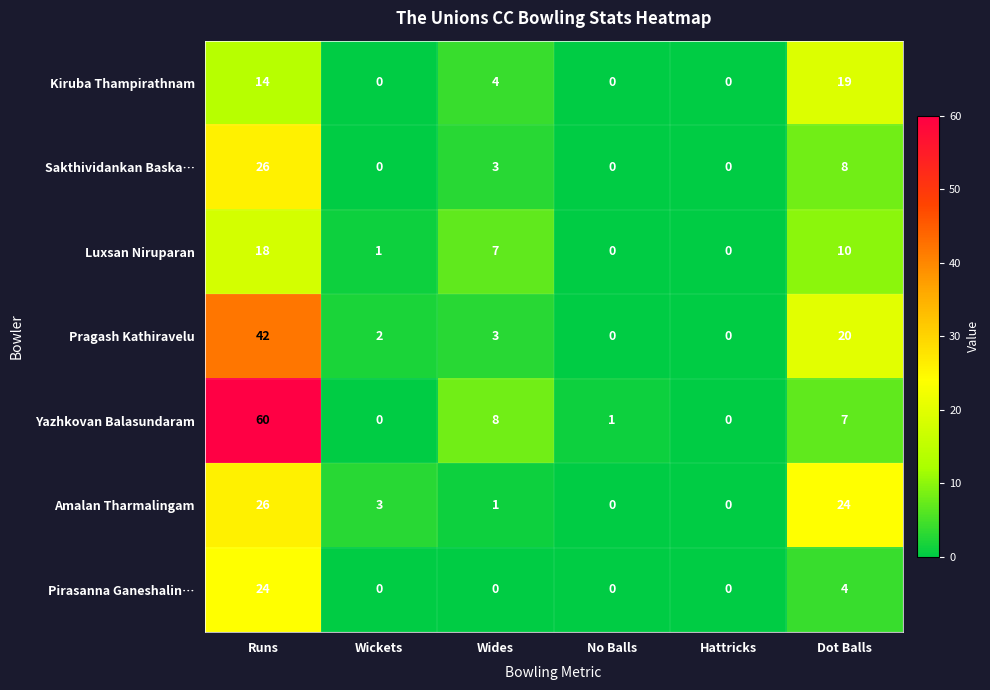

At which label is Amalan Tharmalingam closest to 13?

Wickets